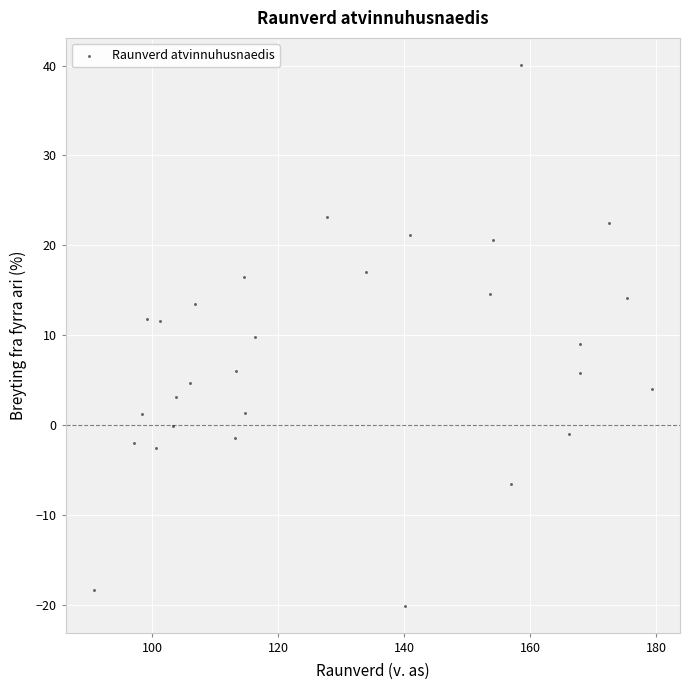

What is the range of Y values (max minus min)?

60.2